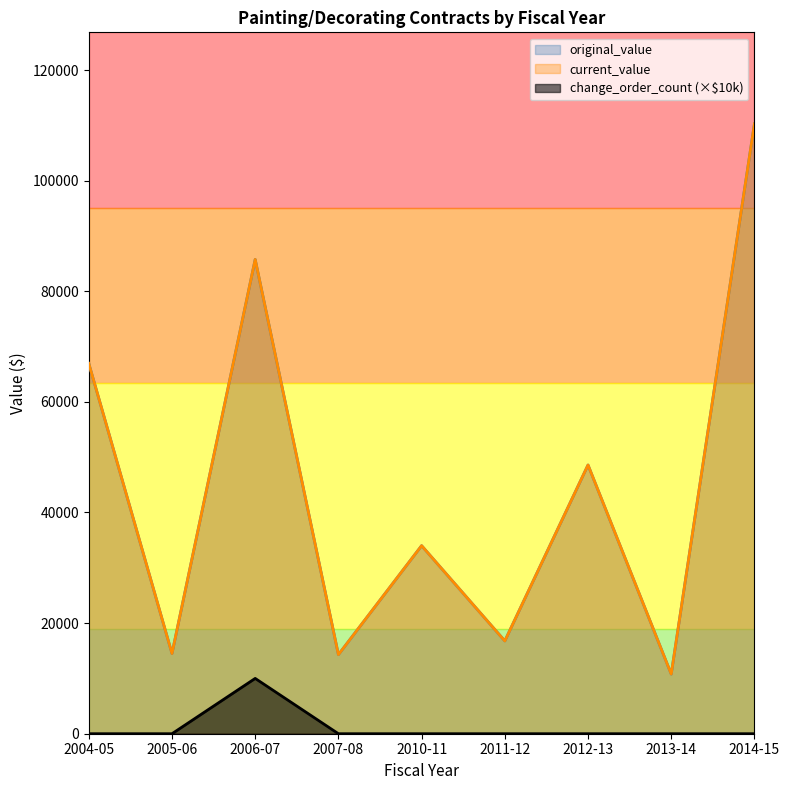

How many series are shown in this chart?

3